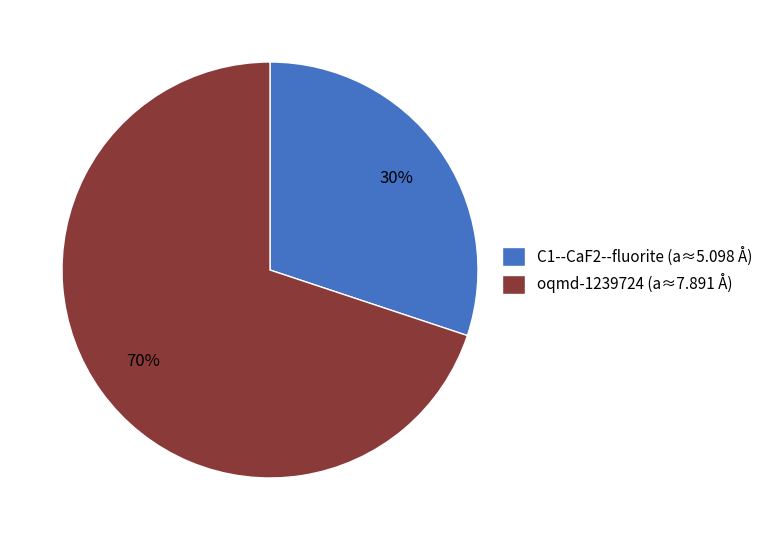

Combined, do oqmd-1239724 (a≈7.891 Å) and C1--CaF2--fluorite (a≈5.098 Å) account for over 50%?

Yes